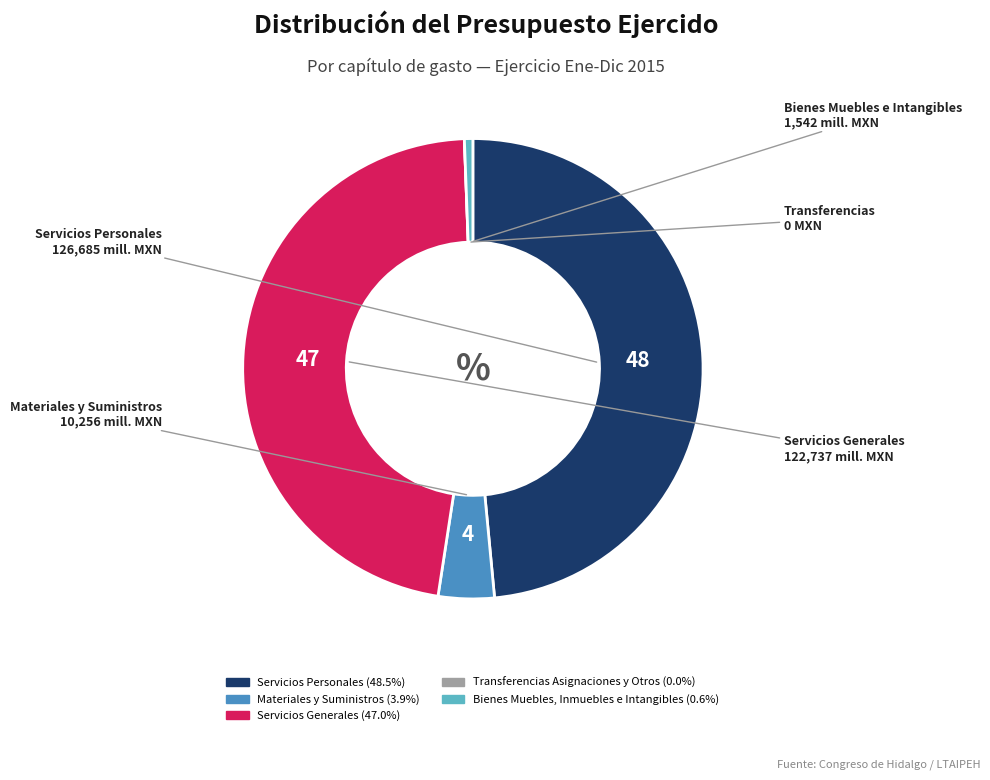

Is there a majority slice in this chart?

No